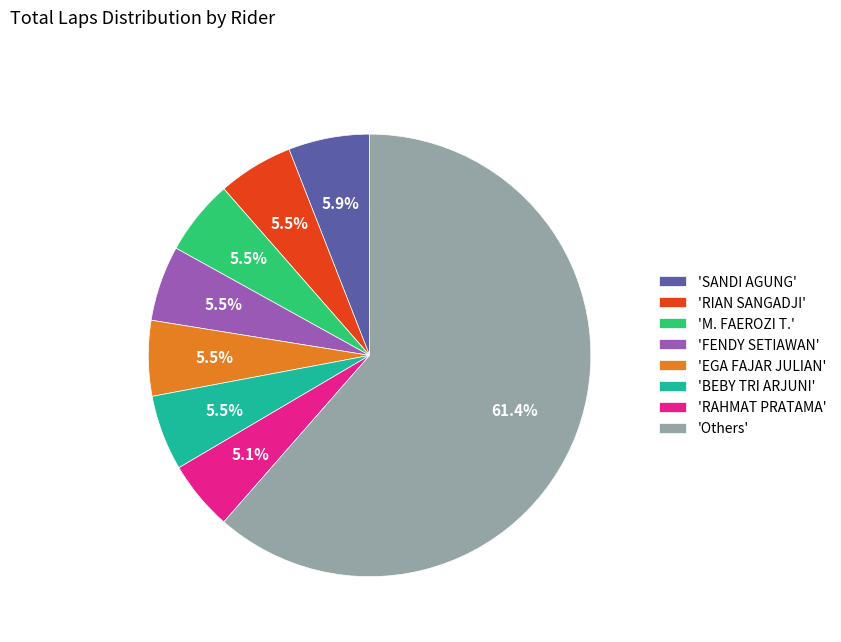

Is 'Others' the majority of the pie?

Yes